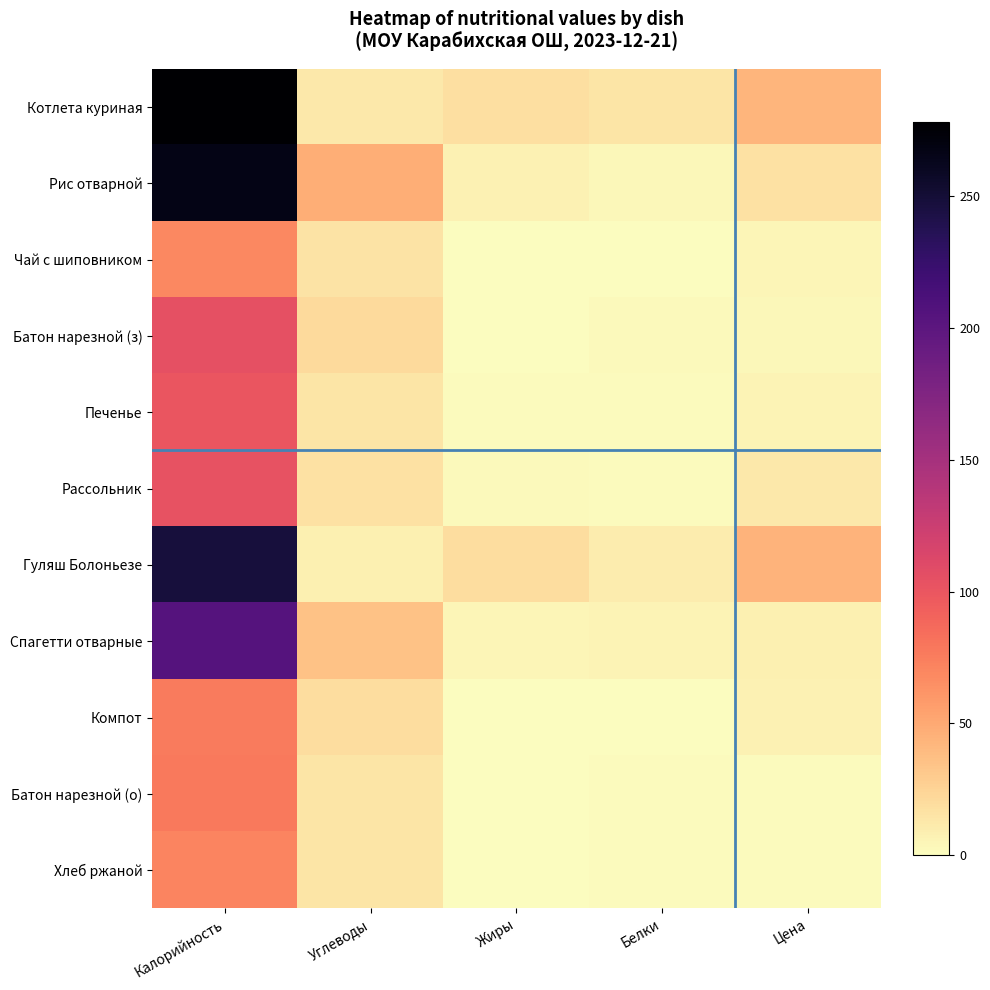

Reading right to left, list all the values displayed in this chart.

Котлета куриная: Цена=43.4	Белки=15.0	Жиры=18.0	Углеводы=13.0	Калорийность=278.0
Рис отварной: Цена=16.8	Белки=4.0	Жиры=7.0	Углеводы=47.0	Калорийность=267.0
Чай с шиповником: Цена=4.6	Белки=0.0	Жиры=0.0	Углеводы=16.0	Калорийность=69.0
Батон нарезной (з): Цена=4.2	Белки=3.0	Жиры=1.0	Углеводы=21.0	Калорийность=105.0
Печенье: Цена=6.0	Белки=2.0	Жиры=2.0	Углеводы=15.0	Калорийность=100.0
Рассольник: Цена=12.3	Белки=2.0	Жиры=3.0	Углеводы=17.0	Калорийность=103.0
Гуляш Болоньезе: Цена=43.9	Белки=10.0	Жиры=19.0	Углеводы=8.0	Калорийность=247.0
Спагетти отварные: Цена=8.4	Белки=6.0	Жиры=5.0	Углеводы=35.0	Калорийность=205.0
Компот: Цена=7.0	Белки=0.0	Жиры=0.0	Углеводы=19.0	Калорийность=77.0
Батон нарезной (о): Цена=1.8	Белки=2.0	Жиры=1.0	Углеводы=15.0	Калорийность=78.0
Хлеб ржаной: Цена=1.5	Белки=2.0	Жиры=0.0	Углеводы=15.0	Калорийность=71.0